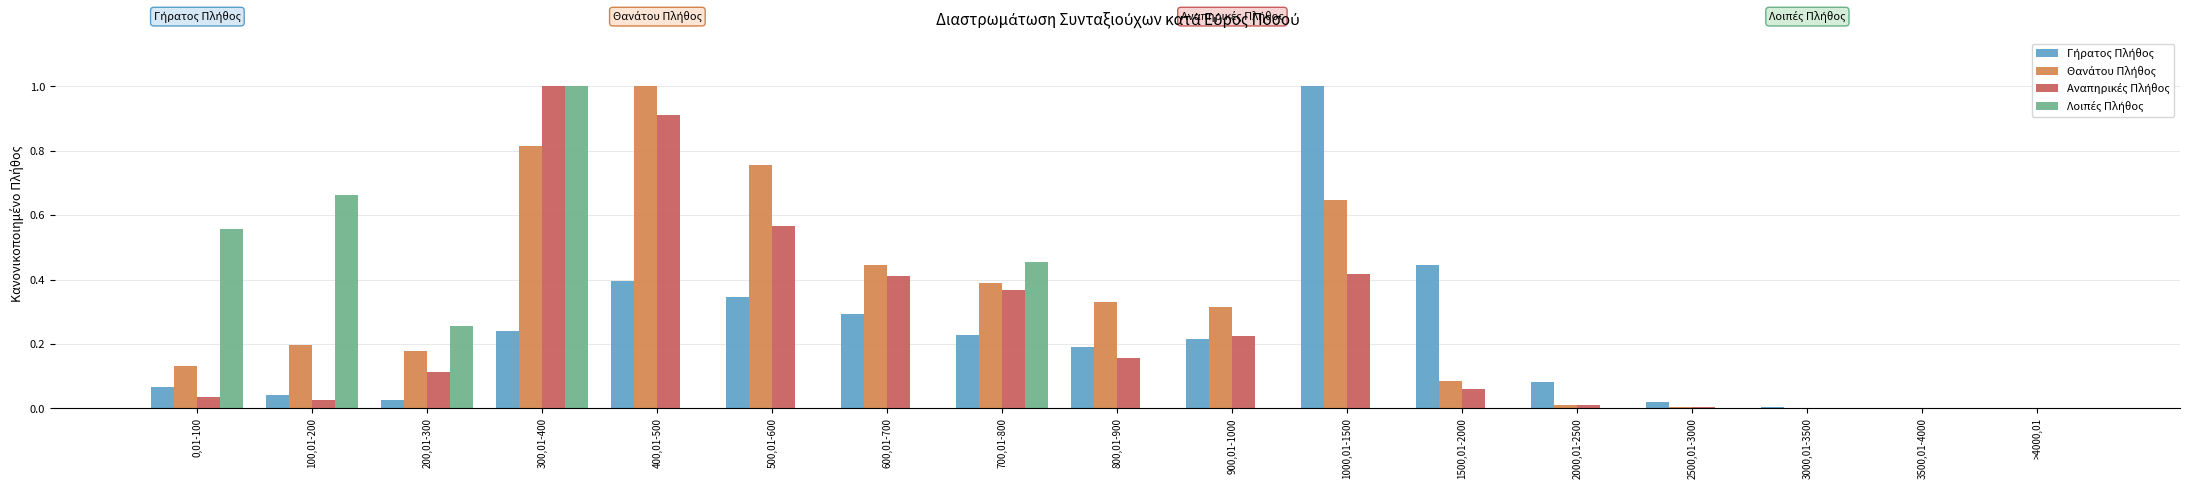

What is the total value across all series at 300,01-400?

3.1